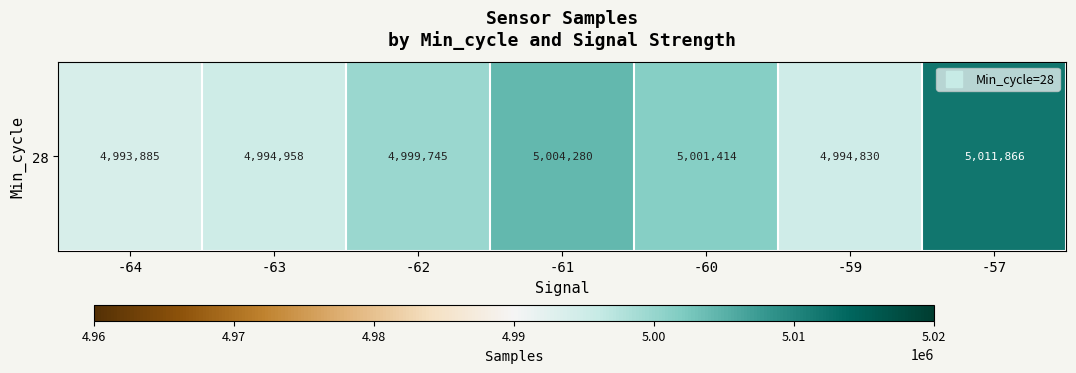

List the labels in order of value, smallest first.

-64, -59, -63, -62, -60, -61, -57